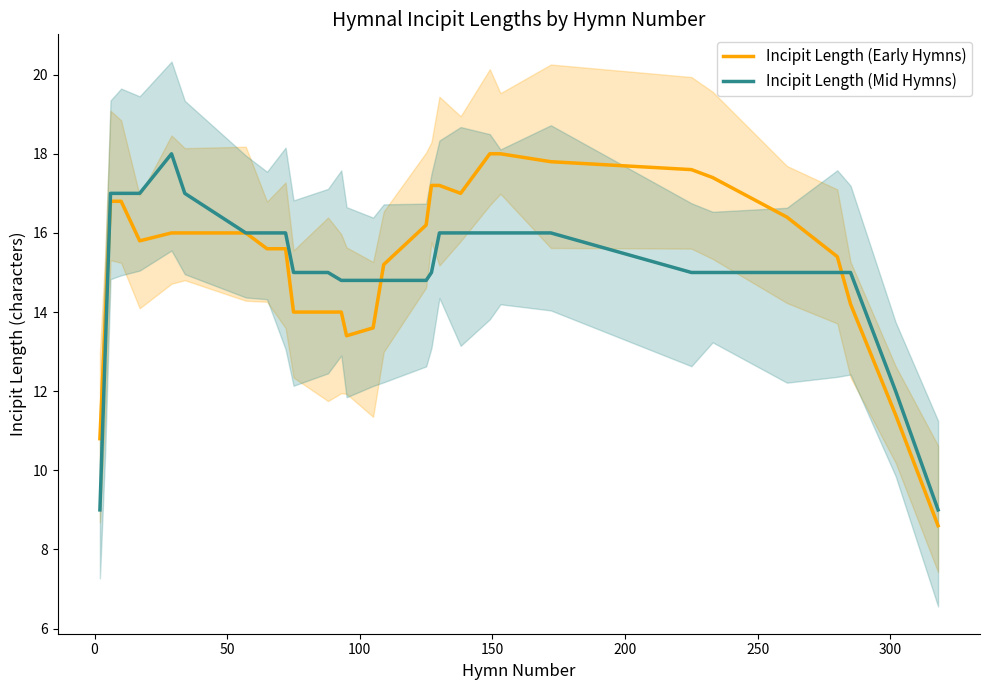

What are all the series names shown in the legend?

Incipit Length (Early Hymns), Incipit Length (Mid Hymns)